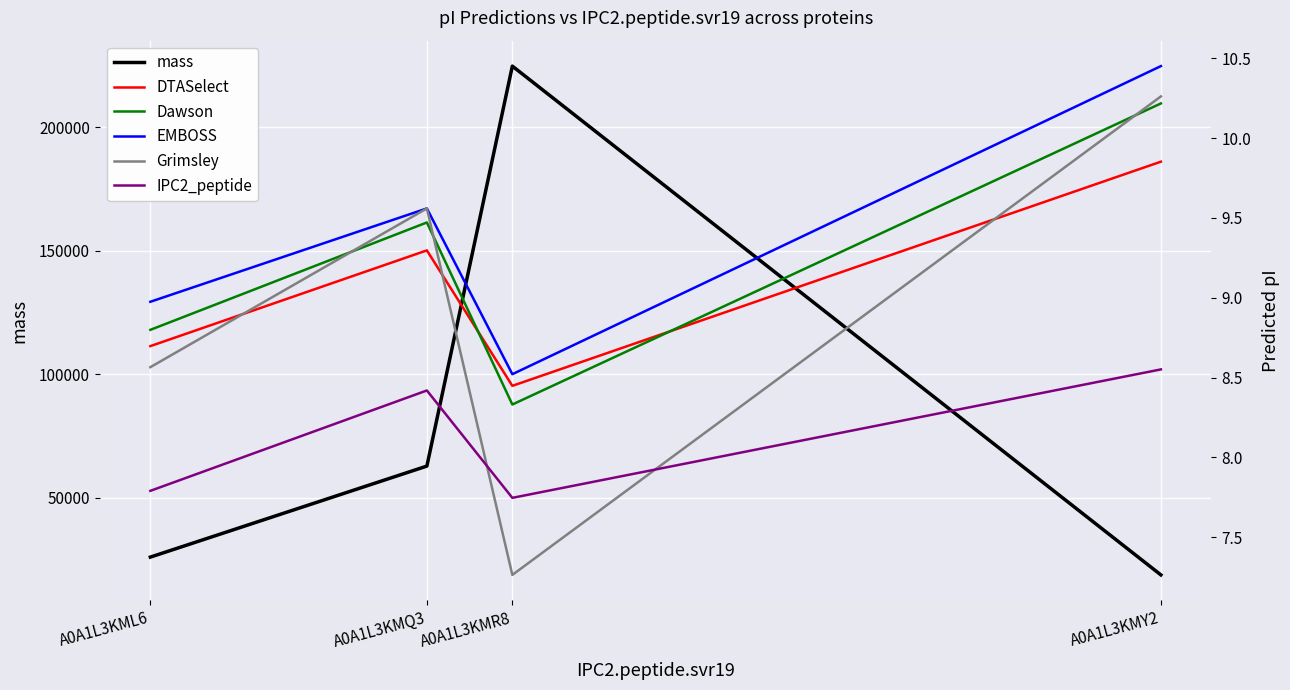

At how many categories does at least one series exceed 215766?

1